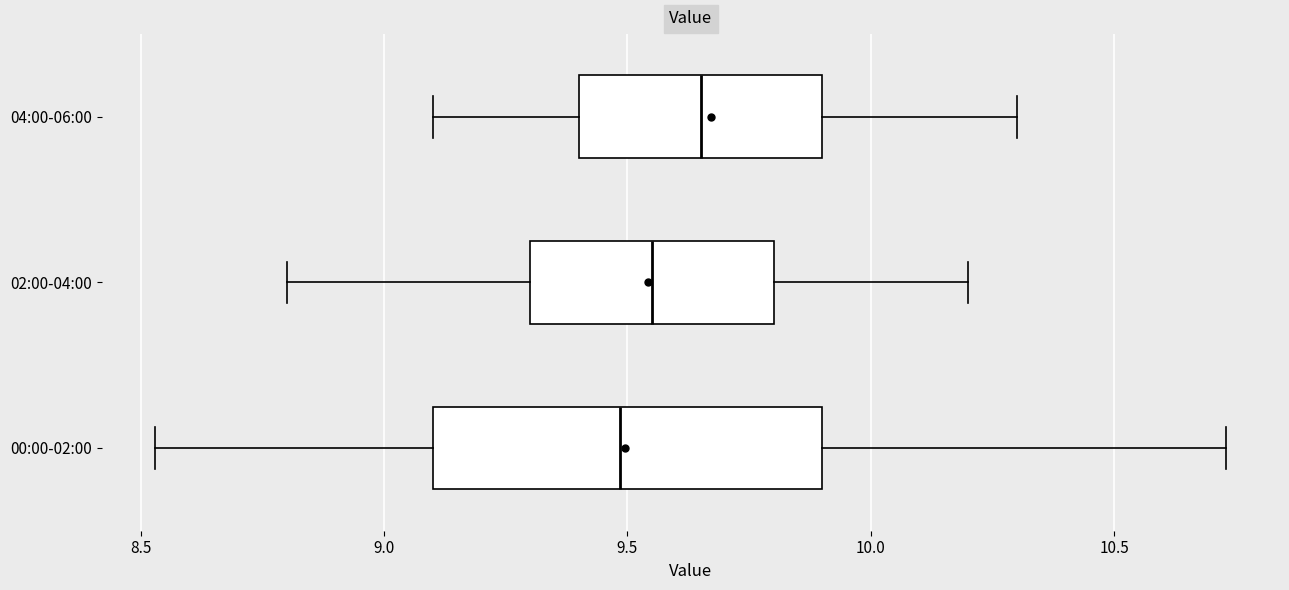

Reading bottom to top, read every box against the x-axis: the position of its median line, the range the box covers, and the ends of its whiskers. The values are not printed on the chart, so give them approximately, as read against the axis.

00:00-02:00: median 9.50, box 9.10 to 9.90, whiskers 8.55 to 10.75
02:00-04:00: median 9.55, box 9.30 to 9.80, whiskers 8.80 to 10.20
04:00-06:00: median 9.65, box 9.40 to 9.90, whiskers 9.10 to 10.30